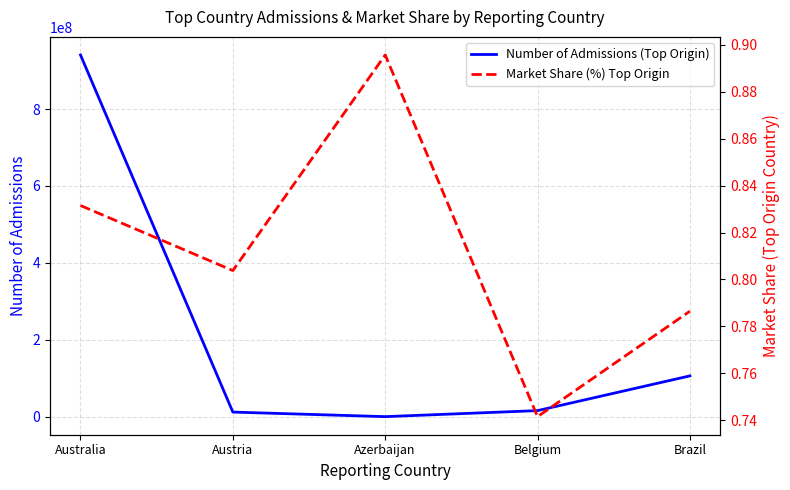

Read the Number of Admissions (Top Origin) value at Azerbaijan.

67800